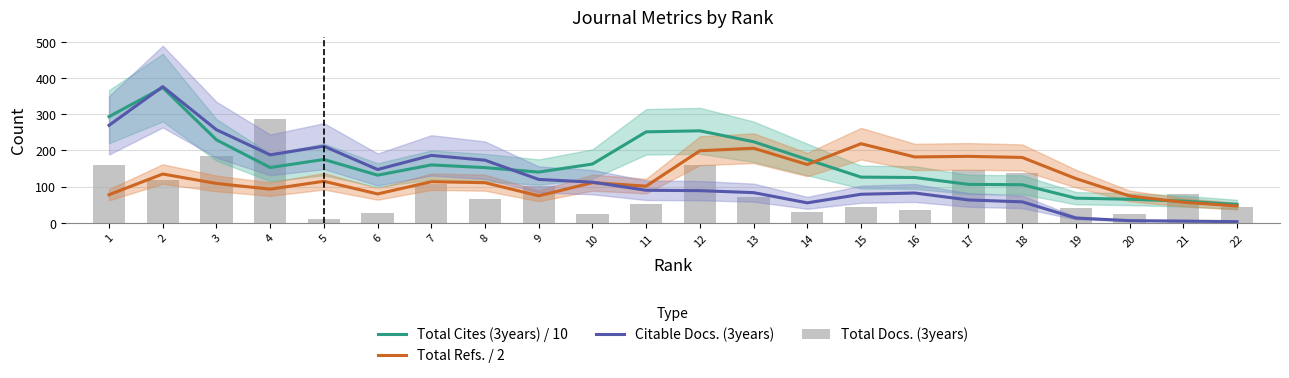

Rank the series at 22 from highest to lowest value.

Total Cites (3years) / 10, Total Refs. / 2, Total Docs. (3years), Citable Docs. (3years)